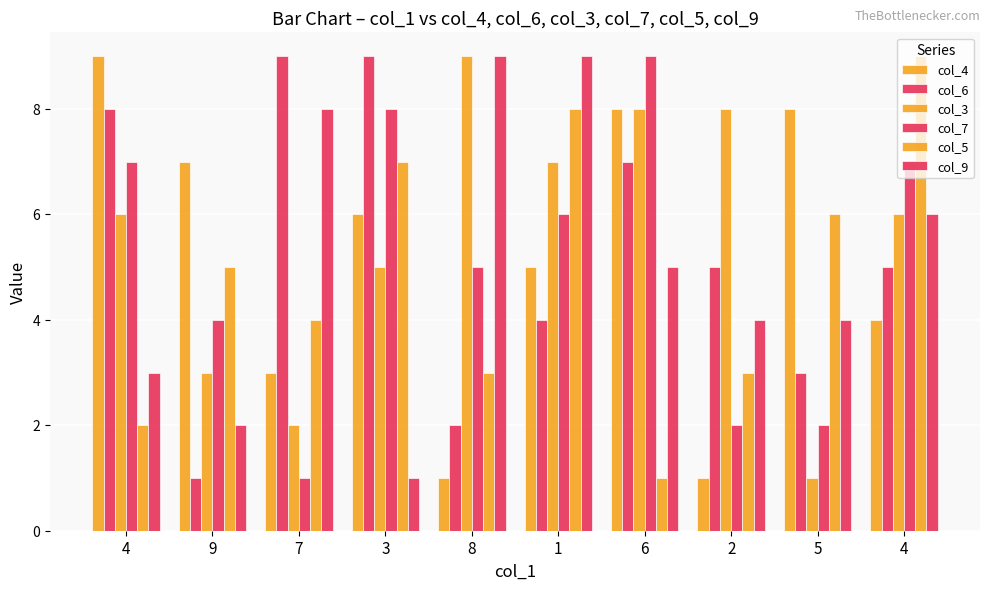

How many bars are there in each group?

6